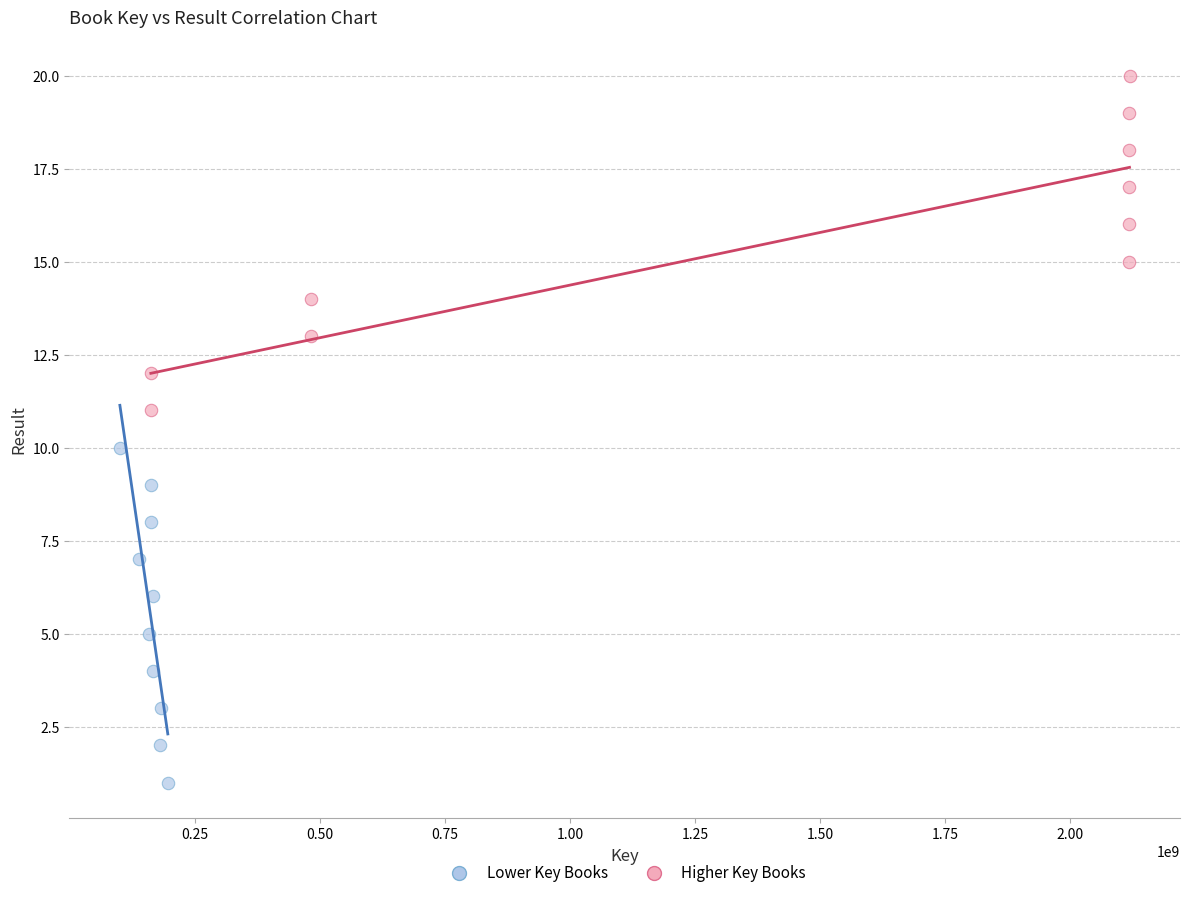

Which series reaches the maximum Y coordinate?

Higher Key Books